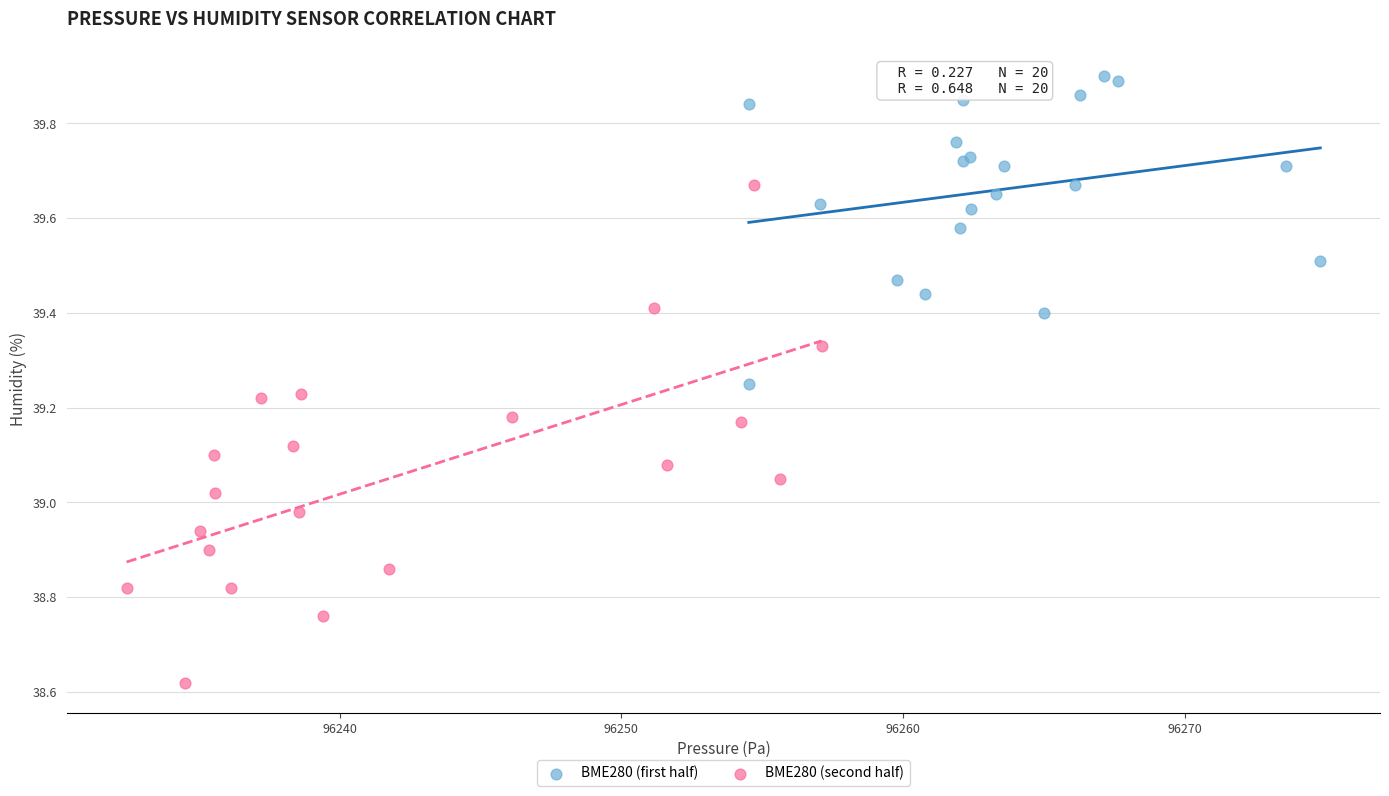

What are all the series names shown in the legend?

BME280 (first half), BME280 (second half)